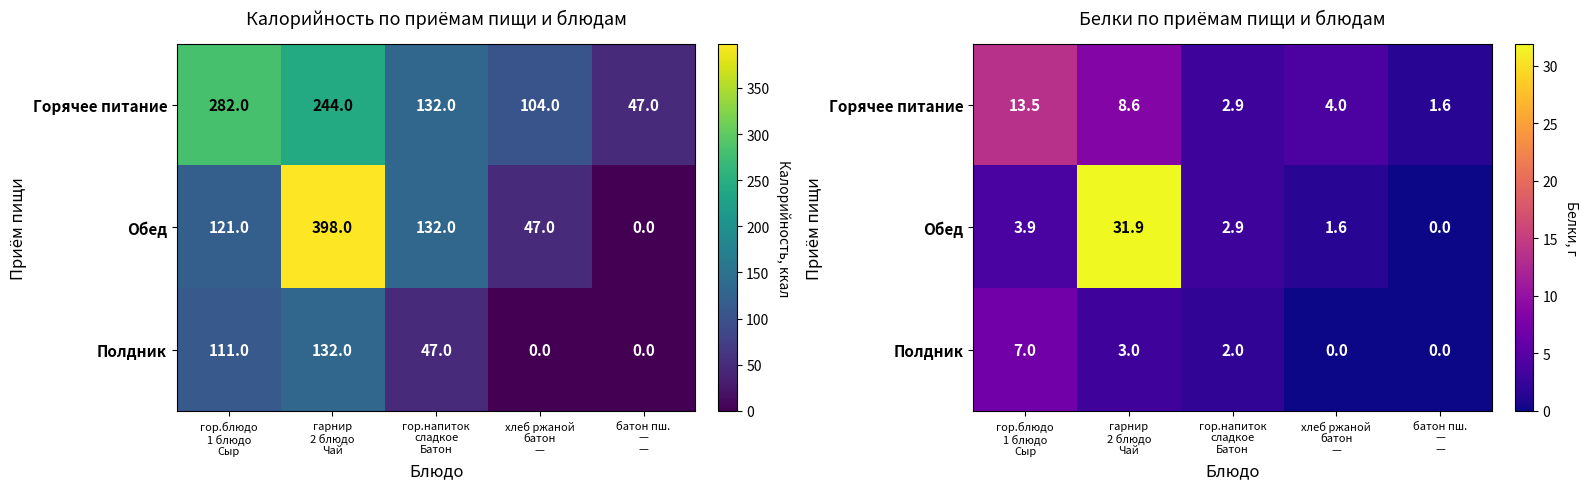

List the series in order of their peak value, lowest first.

Полдник, Горячее питание, Обед